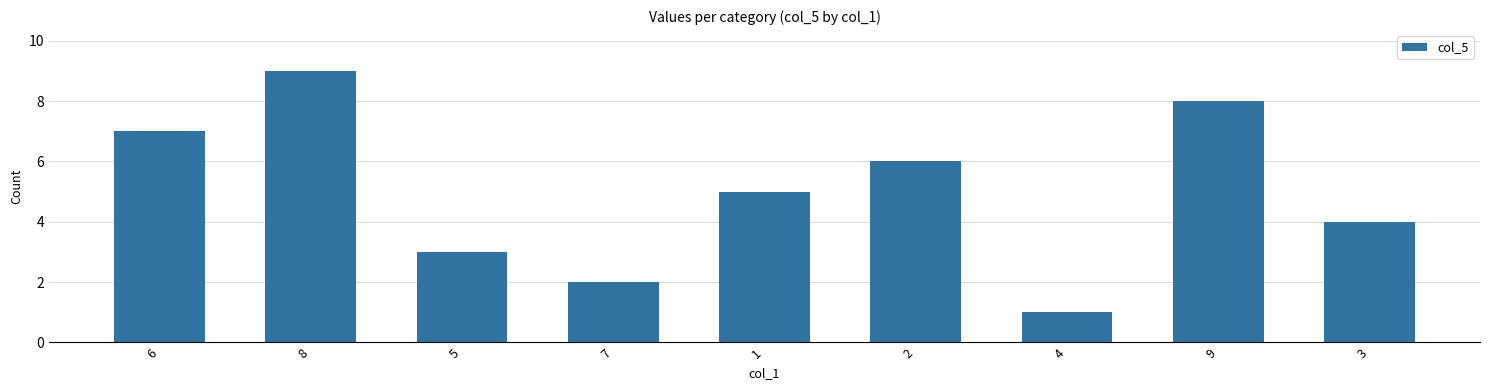

Is it true that the value at 5 is 3?

True